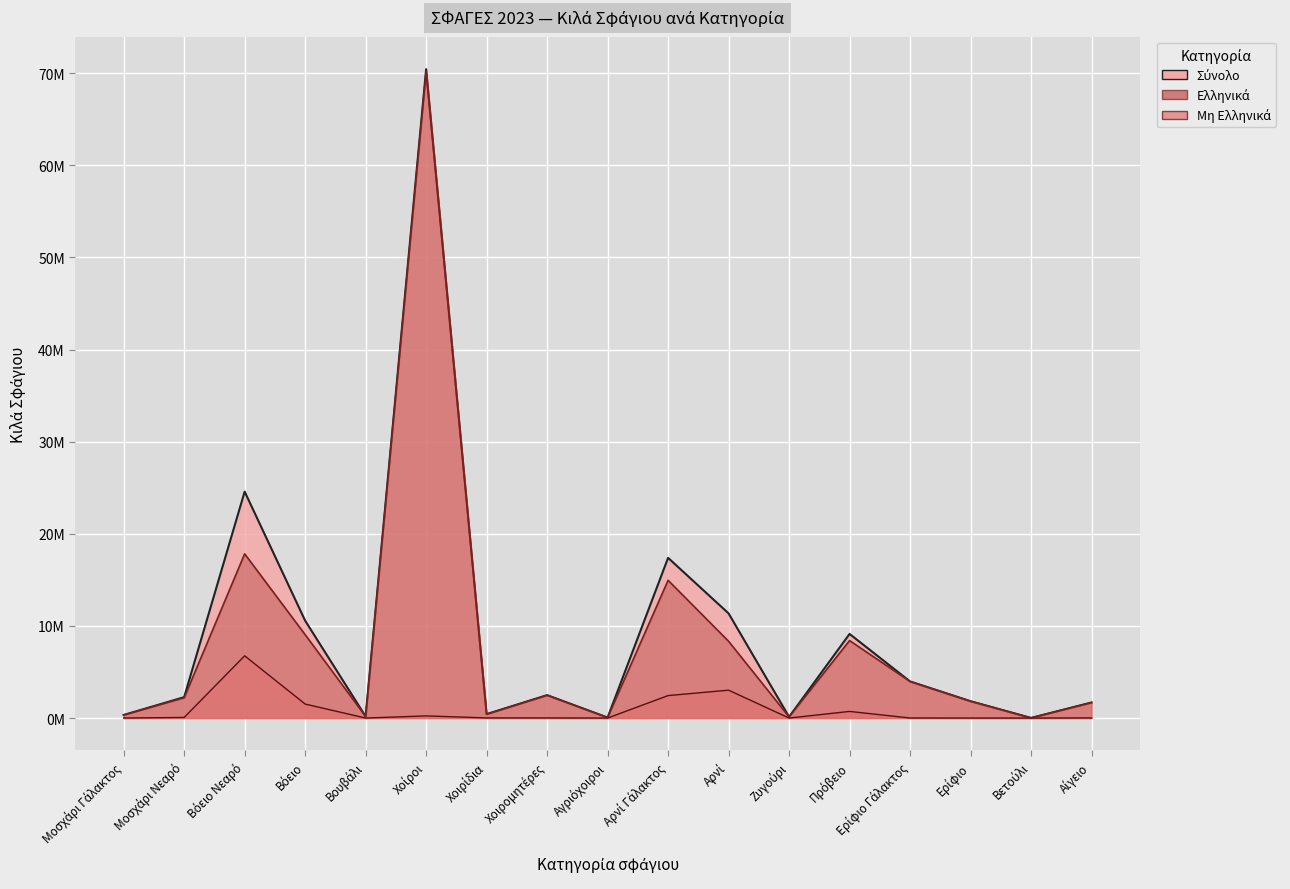

Rank the series by their maximum value, from lowest to highest.

Μη Ελληνικά, Ελληνικά, Σύνολο